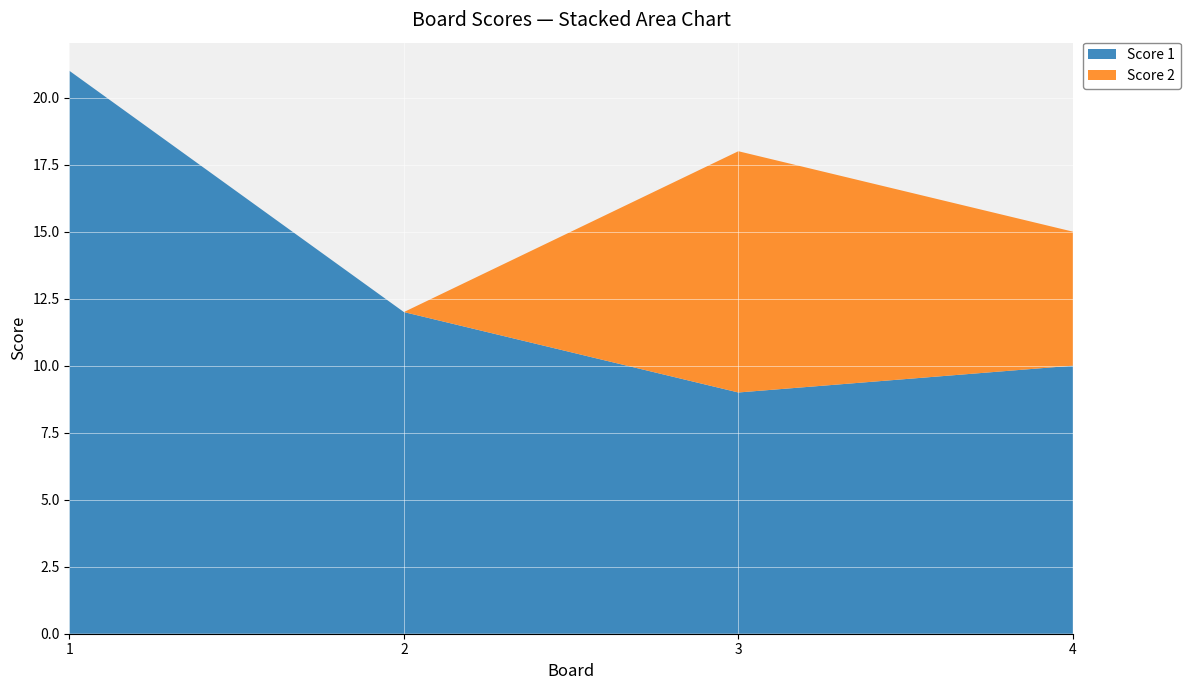

Reading right to left, transcribe all the data shown in this chart.

Score 1: 4=10	3=9	2=12	1=21
Score 2: 4=5	3=9	2=0	1=0